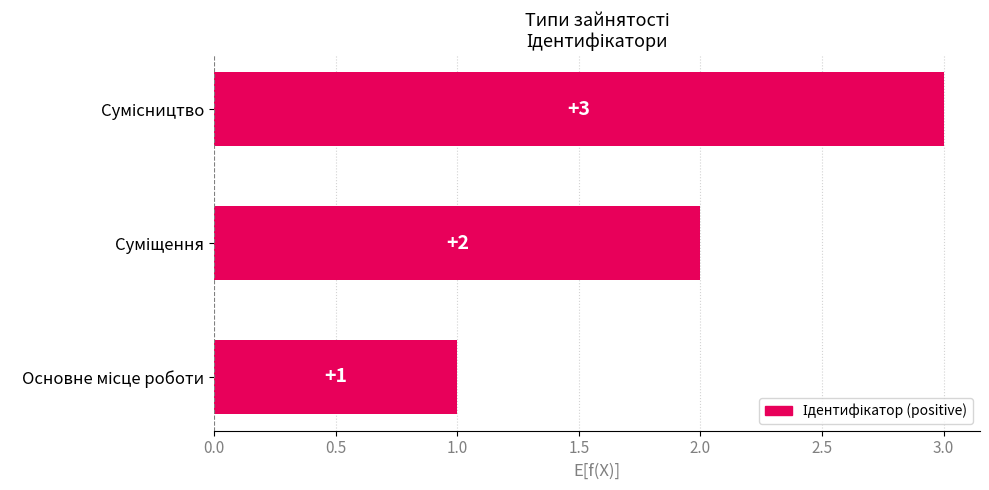

How many bars are there in total?

3